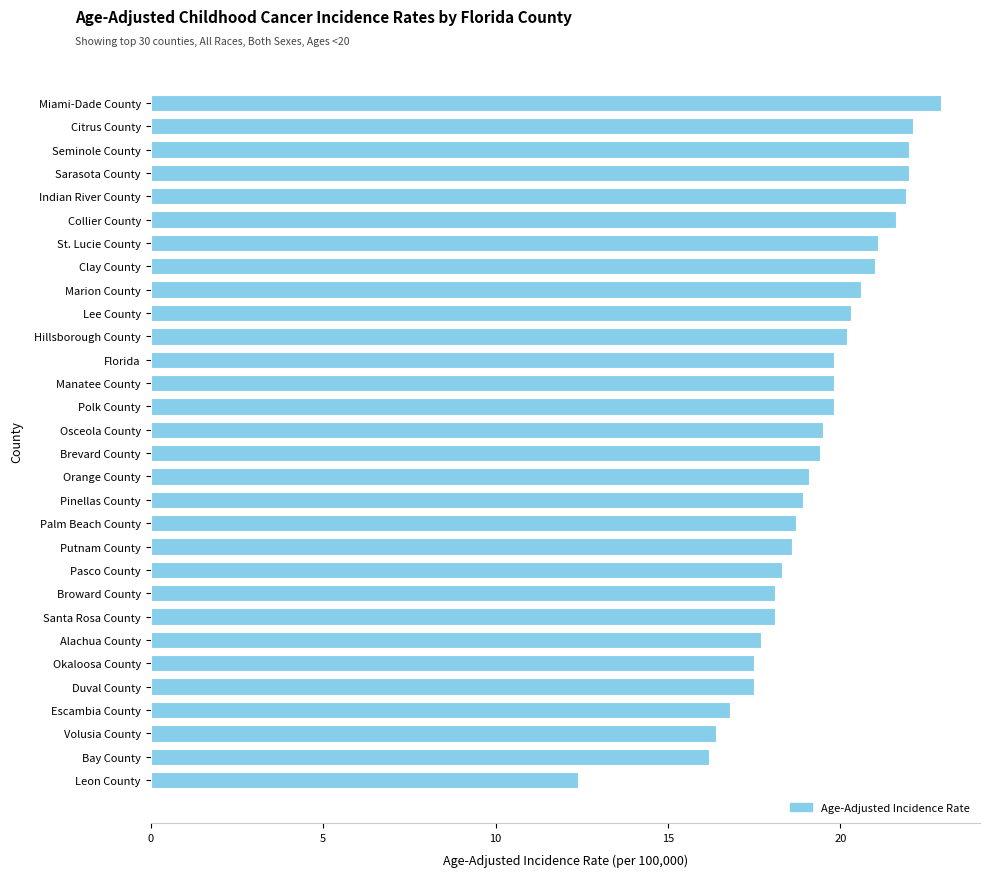

Read the value at Indian River County.

21.9